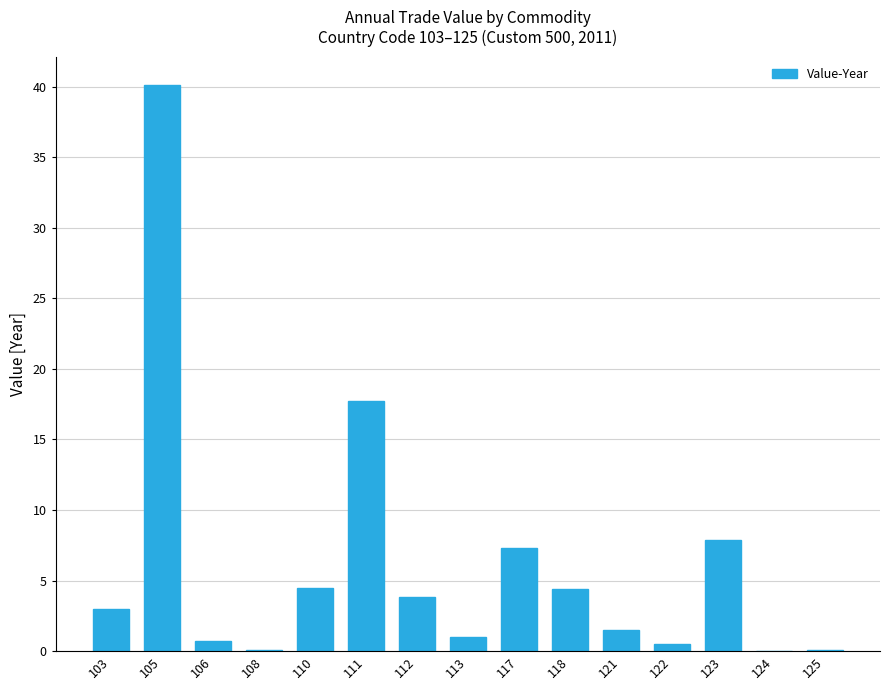

What is the greatest value displayed?

40.1